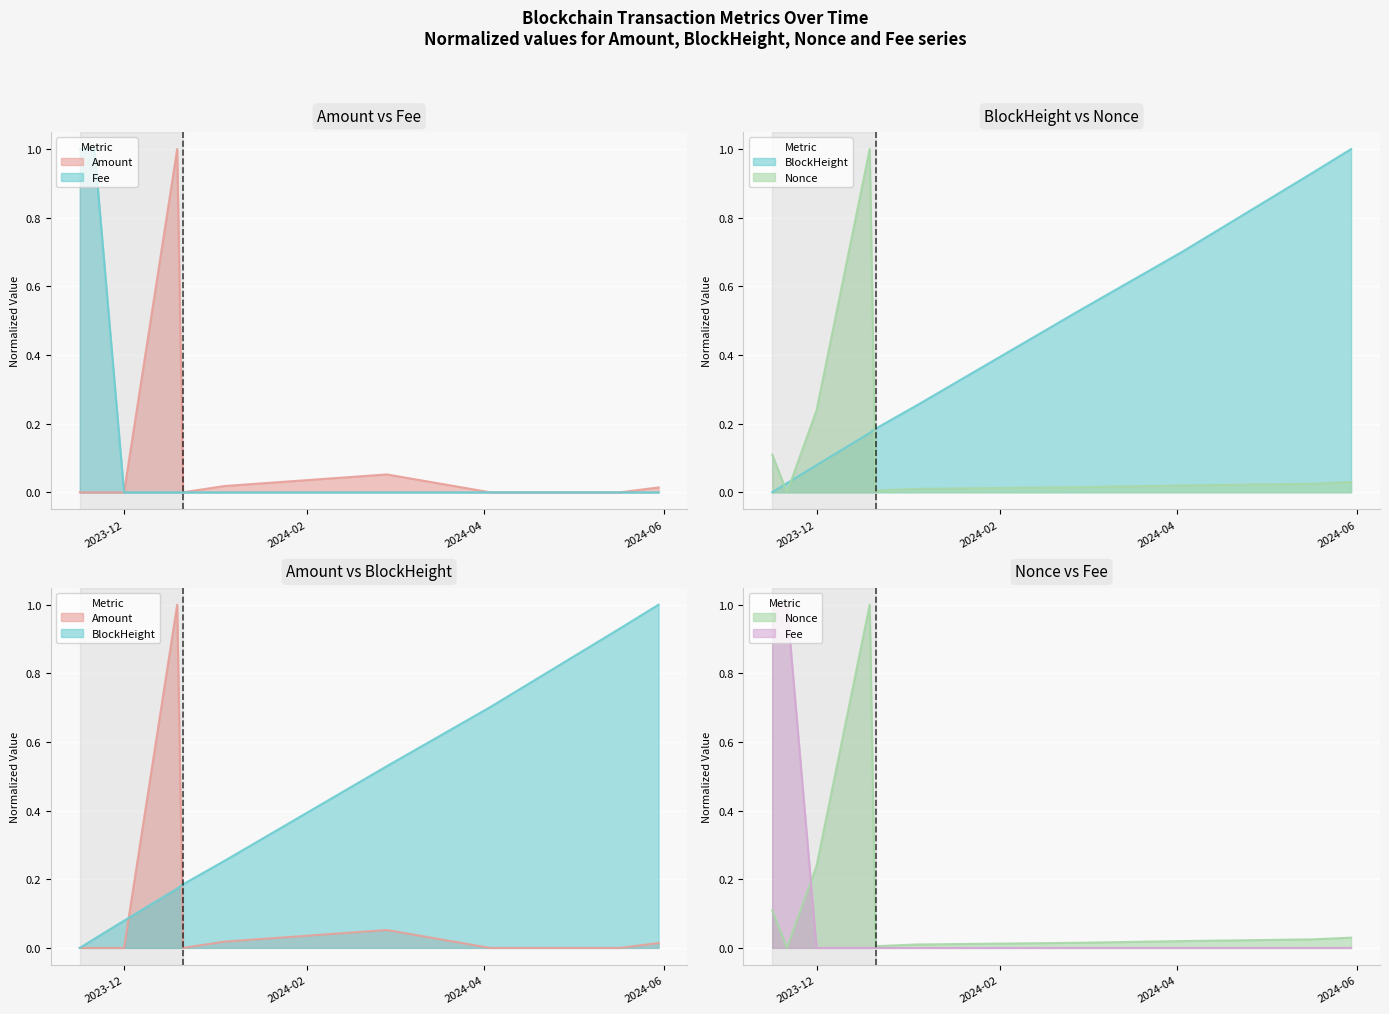

How many categories are shown in the chart?

10